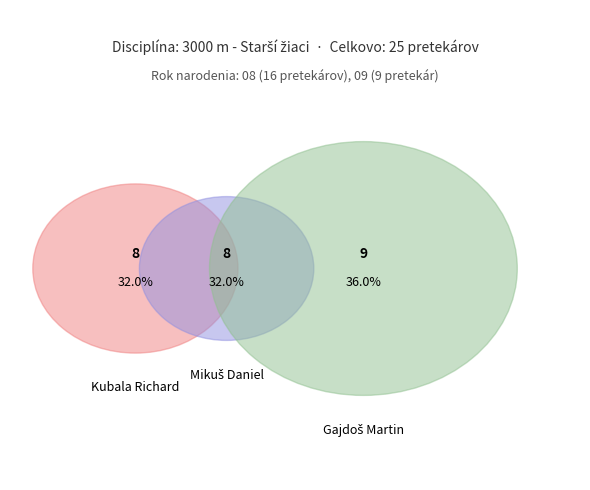

Do Kubala Richard and Gajdoš Martin together represent more than half of the pie?

Yes